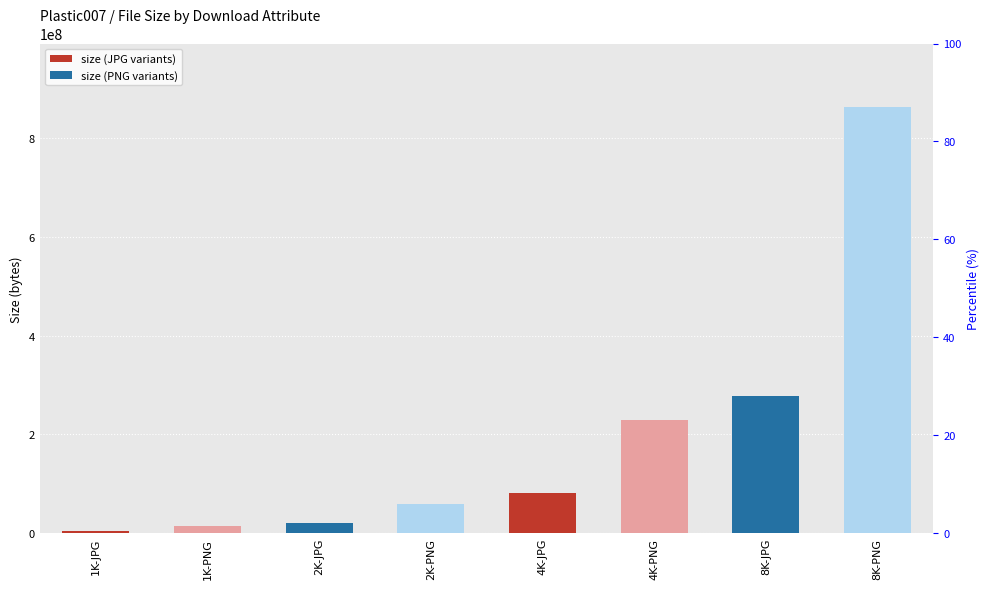

What is the greatest value displayed?

862560513